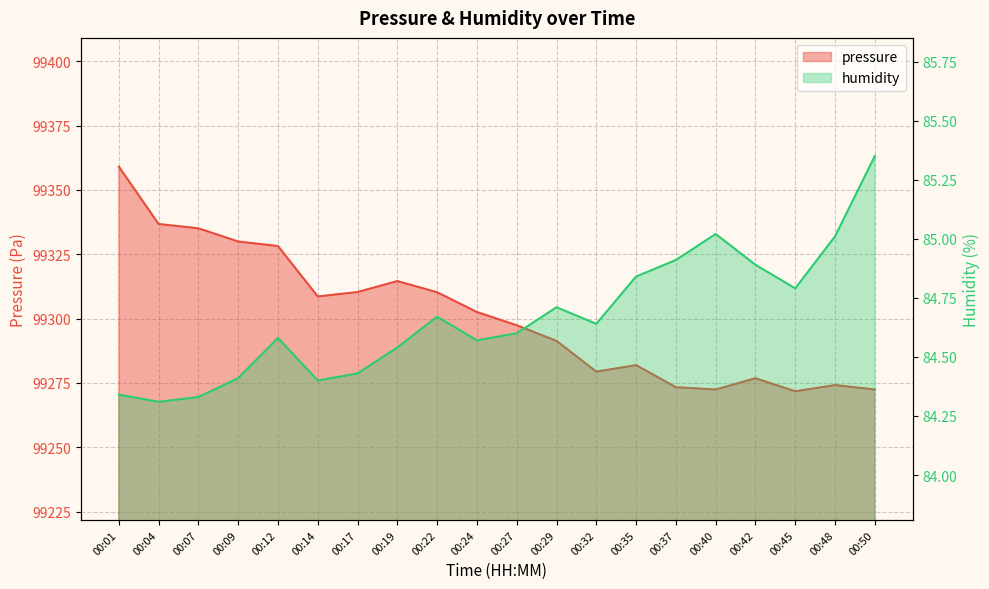

What are all the series names shown in the legend?

pressure, humidity